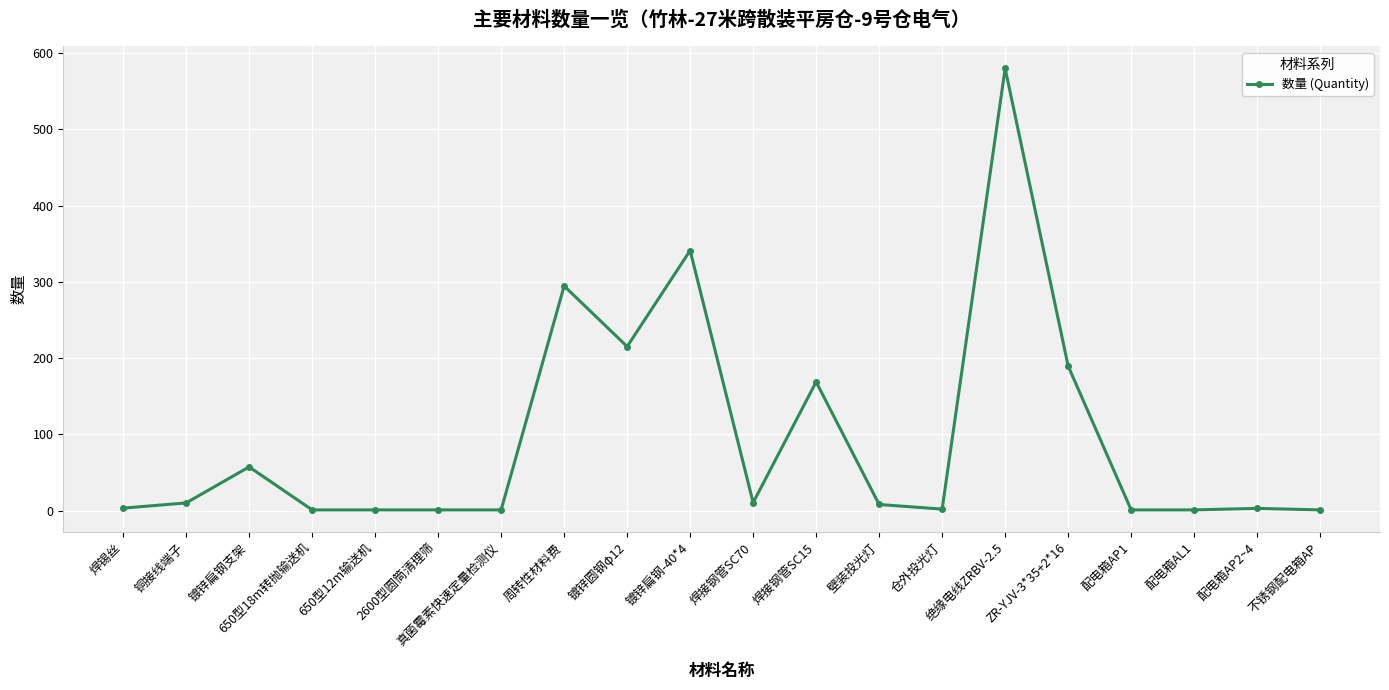

Approximately how many times larger is the value at 绝缘电线ZRBV-2.5 compared to 不锈钢配电箱AP?

579.7